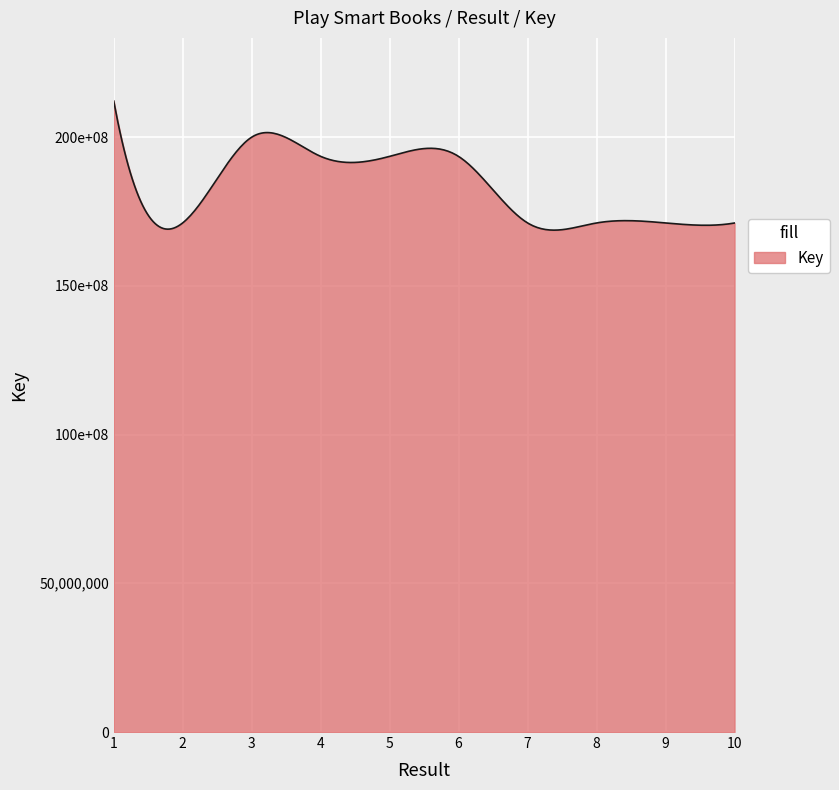

Does the chart have visible grid lines?

Yes